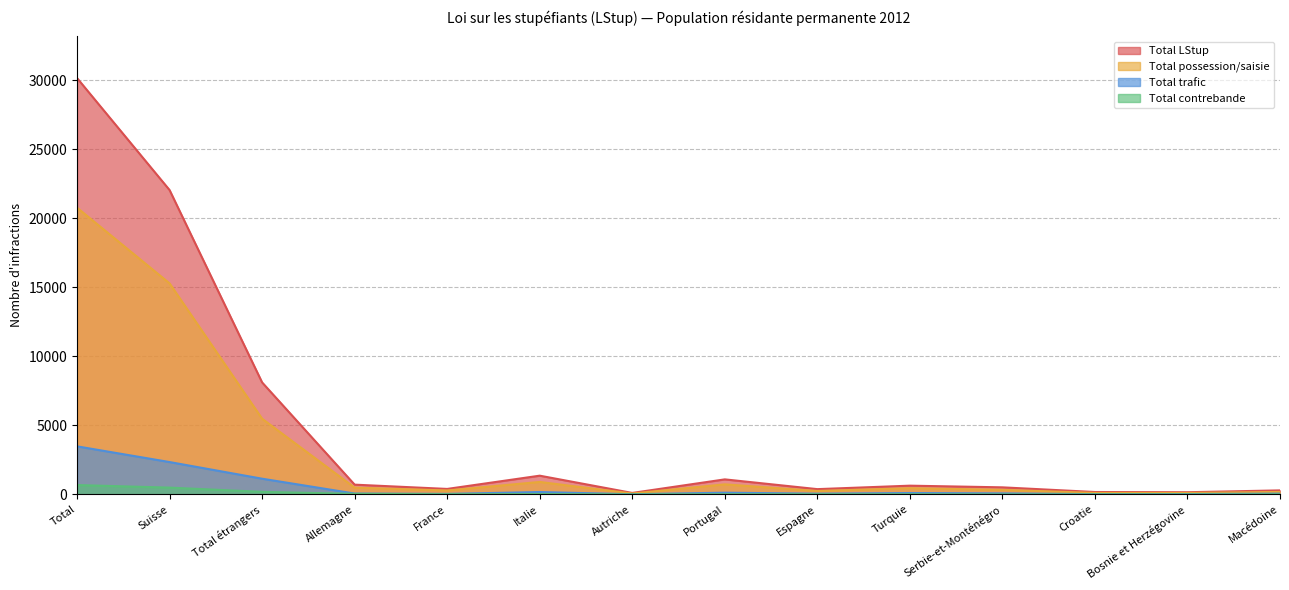

What position from the left is Turquie?

10